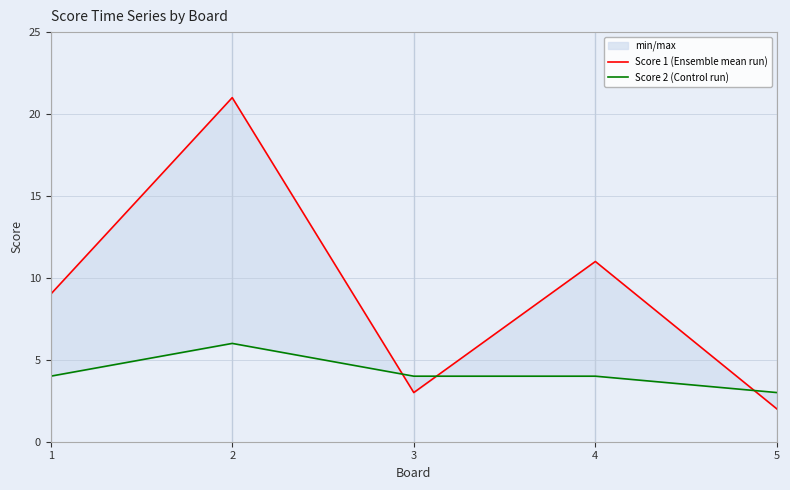

How many interior local peaks does the Score 2 (Control run) series have?

1